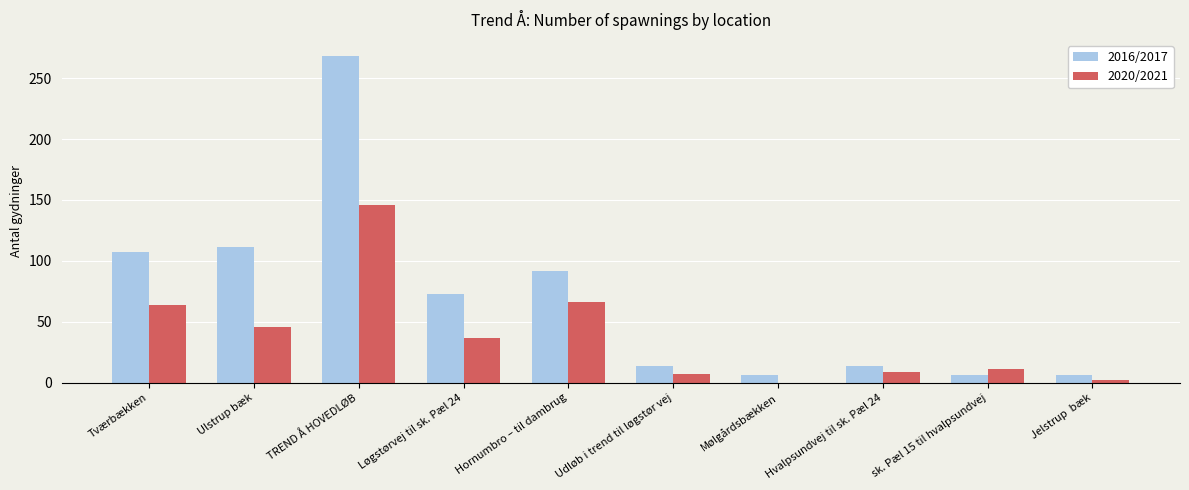

The 2016/2017 series shows 107 at Tværbækken. True or false?

True